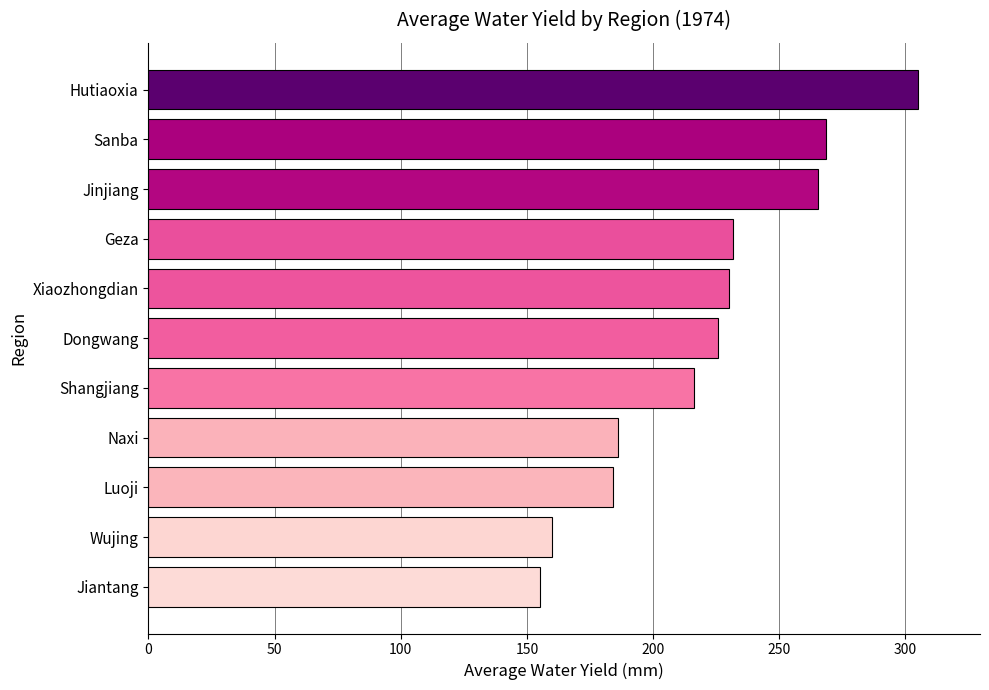

What is the sum of the values at Xiaozhongdian and Hutiaoxia?

535.1